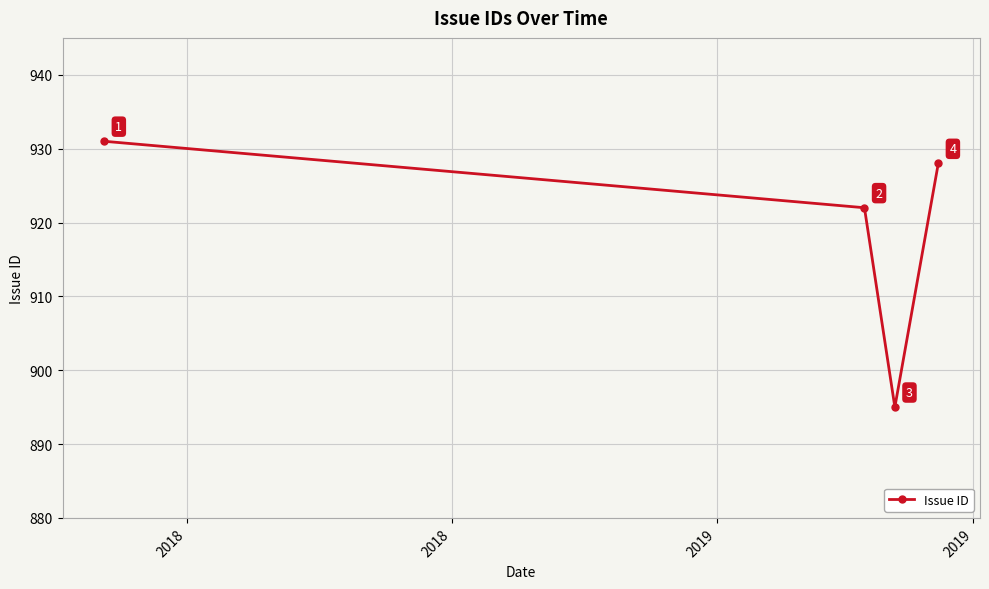

What is the difference between the maximum and second lowest values?

9